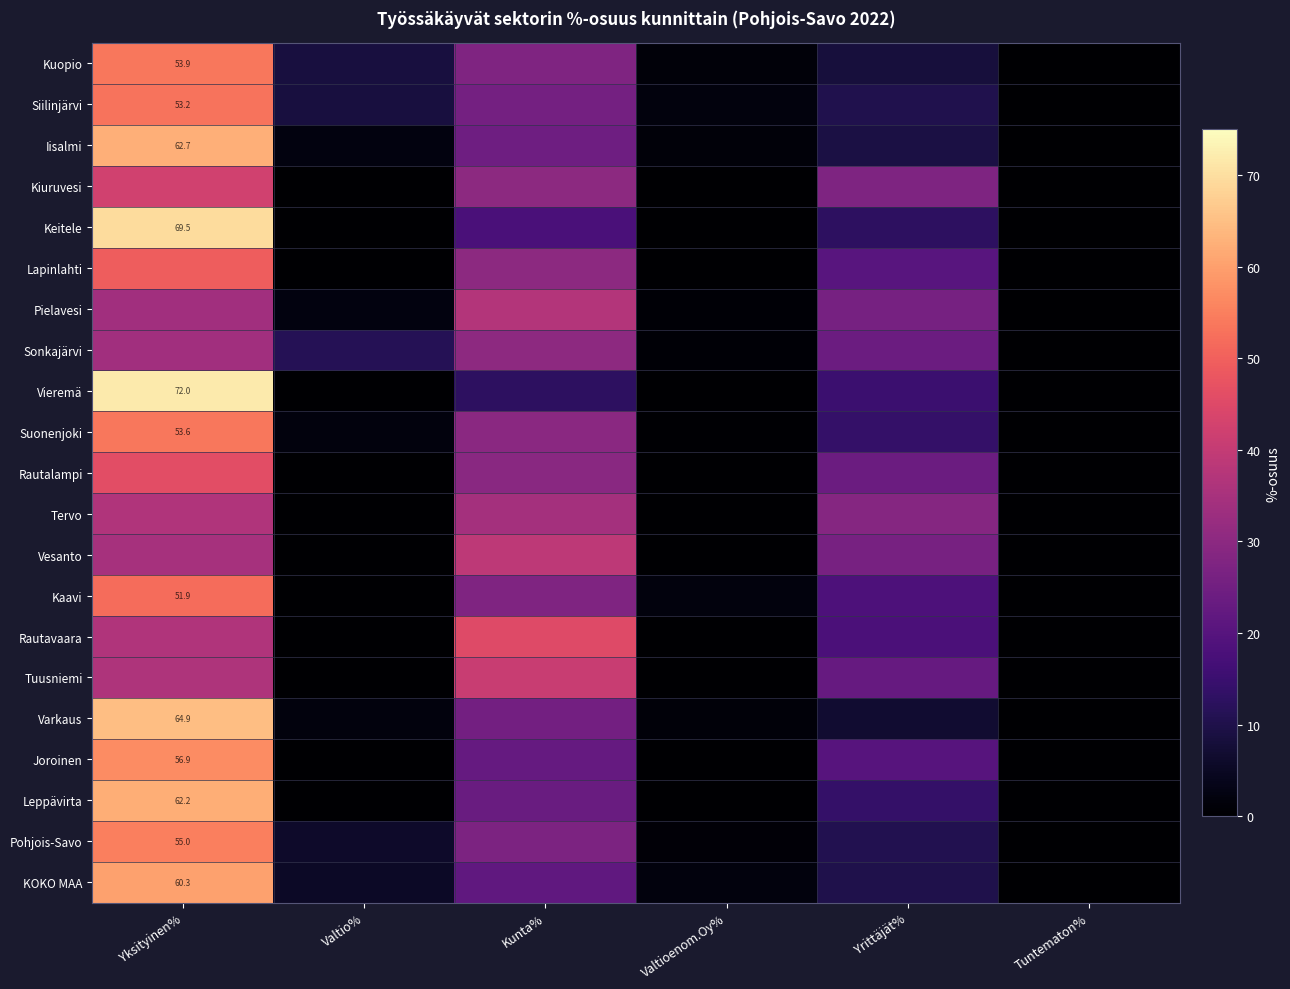

How many data points in Vieremä are above 12?

3